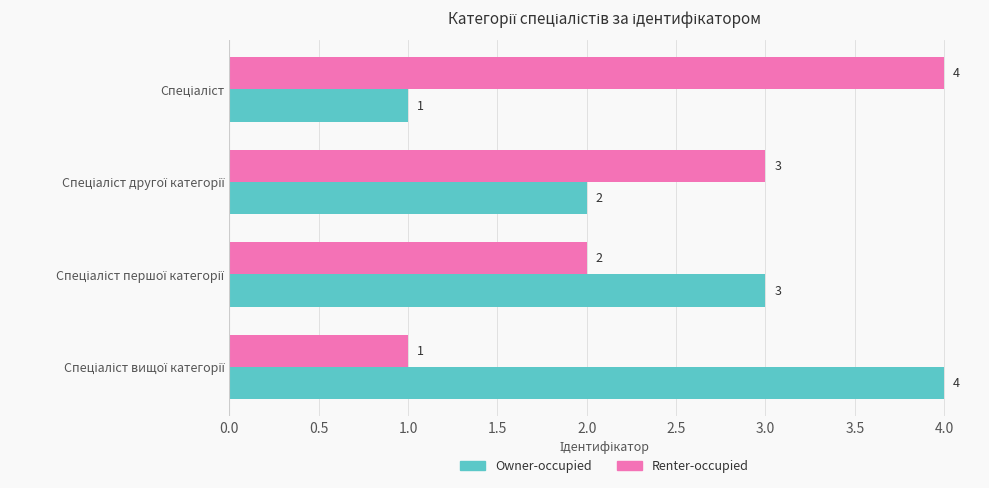

How many Renter-occupied values are between 2 and 4?

3